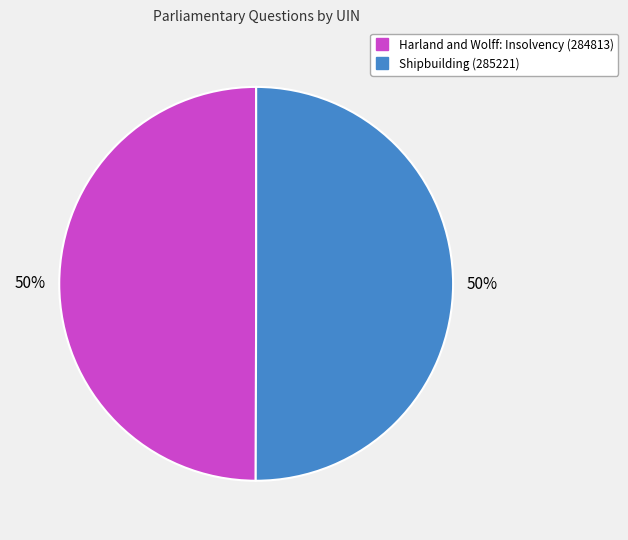

To the nearest percent, what is the average slice percentage?

50%